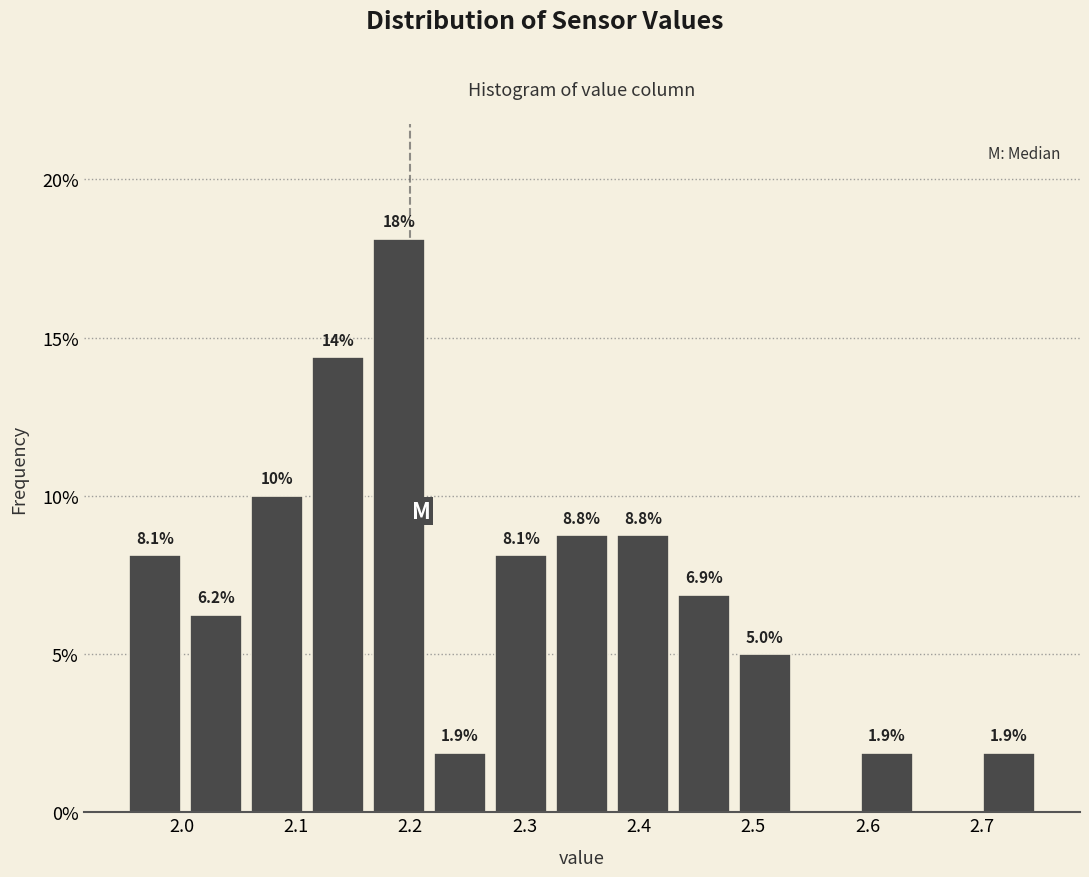

Over which range of the x-axis is the bar tallest?

2.16 to 2.22